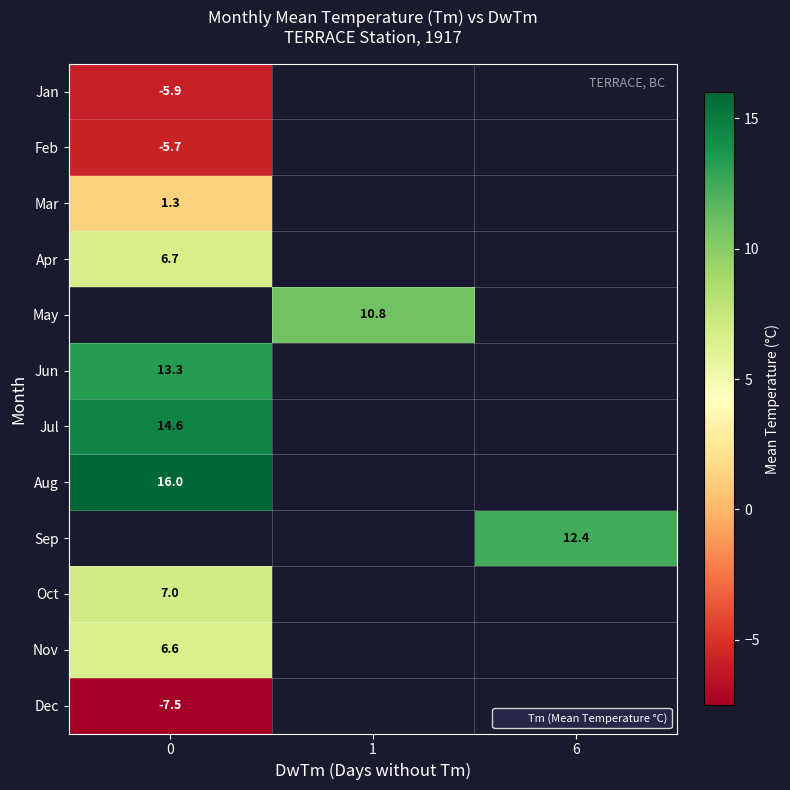

What is the lowest value of the row_6 series?

14.6